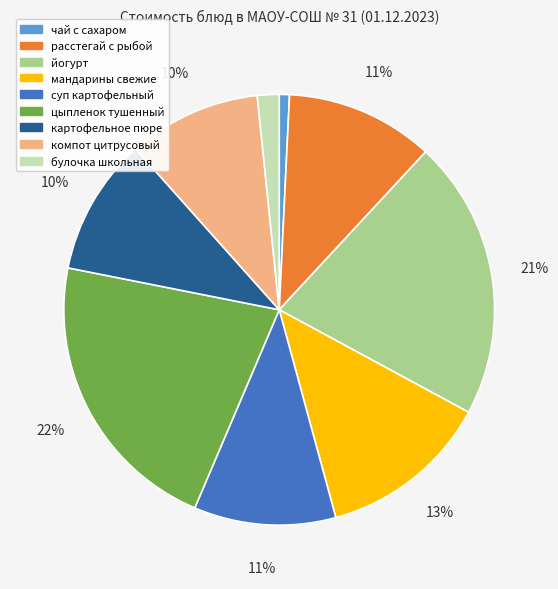

To the nearest percent, what portion does расстегай с рыбой represent?

11%